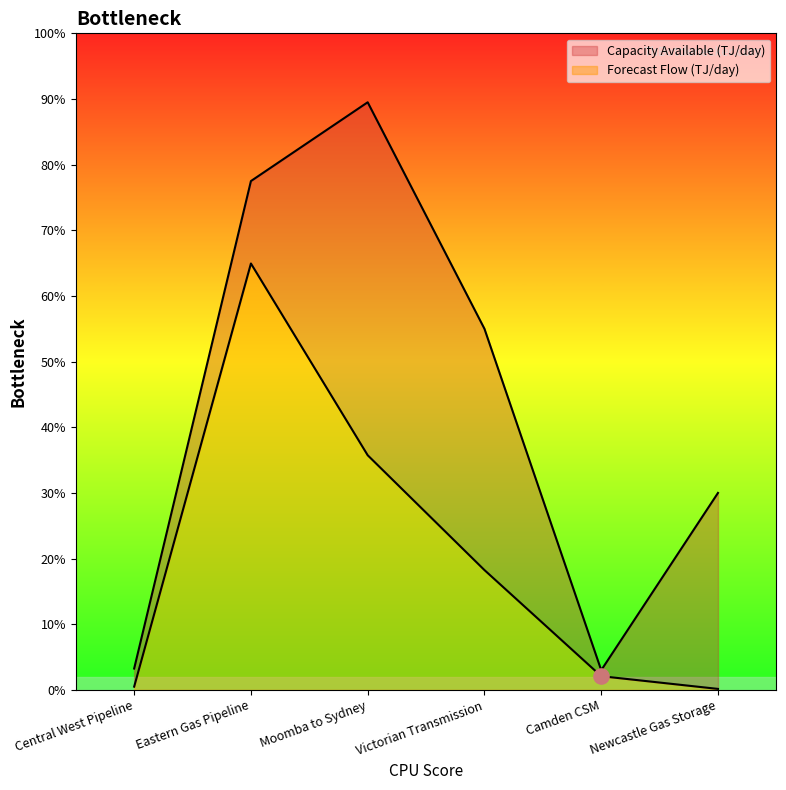

At which category is the sum across all series the highest?

Eastern Gas Pipeline